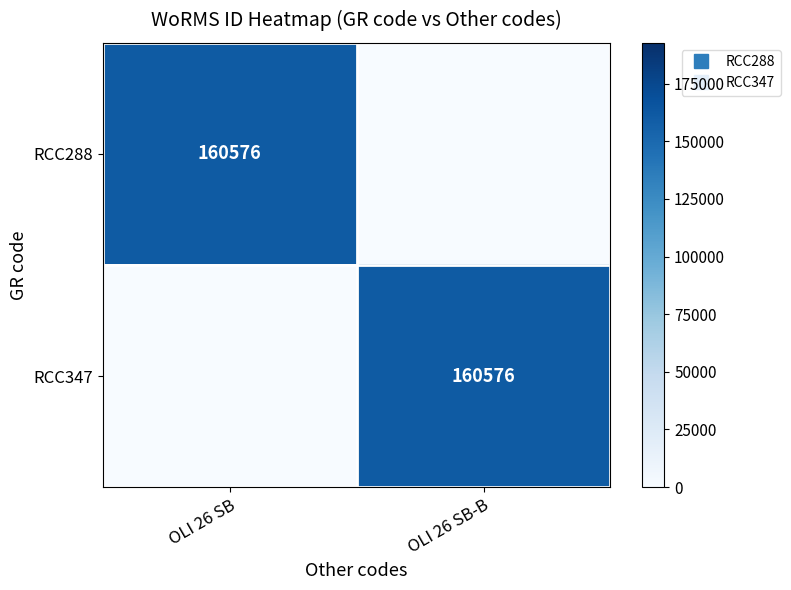

What is the total value across all series at OLI 26 SB?

160576